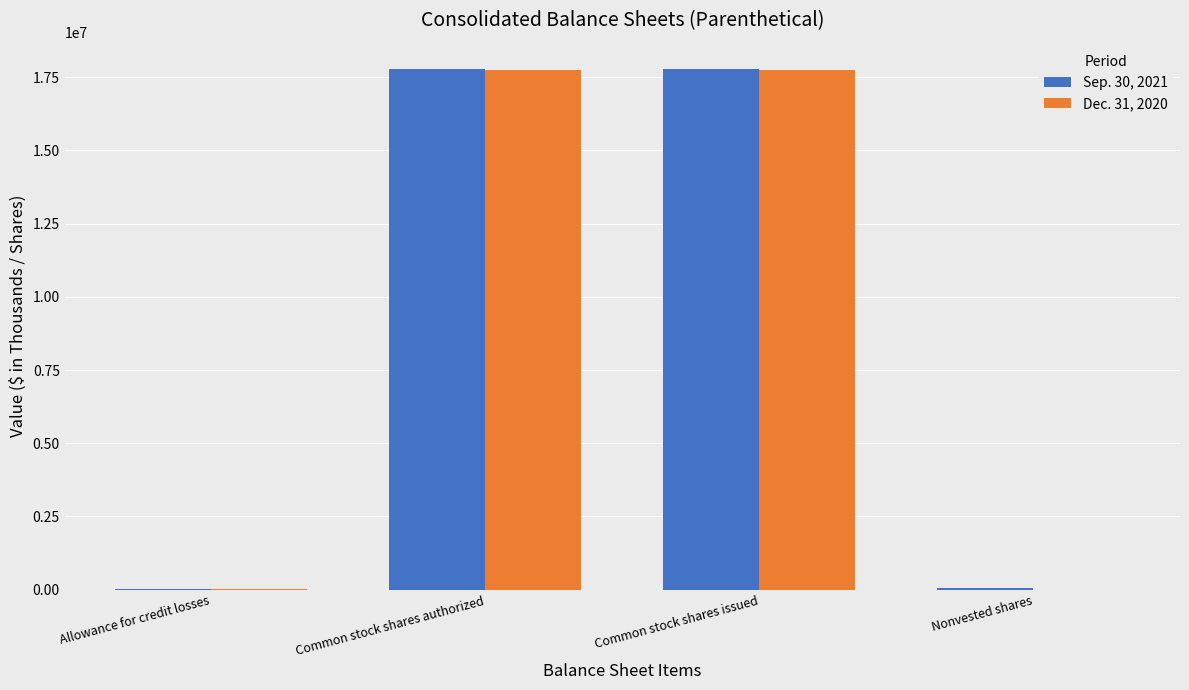

What are all the series names shown in the legend?

Sep. 30, 2021, Dec. 31, 2020